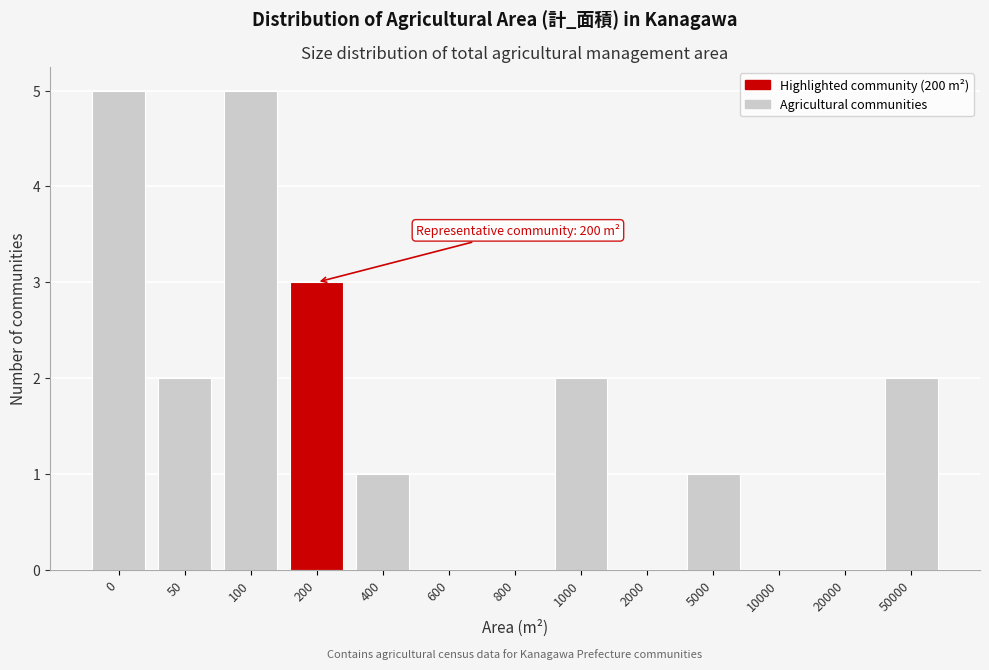

Reading left to right, list all the values displayed in this chart.

0=5	50=2	100=5	200=3	400=1	600=0	800=0	1000=2	2000=0	5000=1	10000=0	20000=0	50000=2